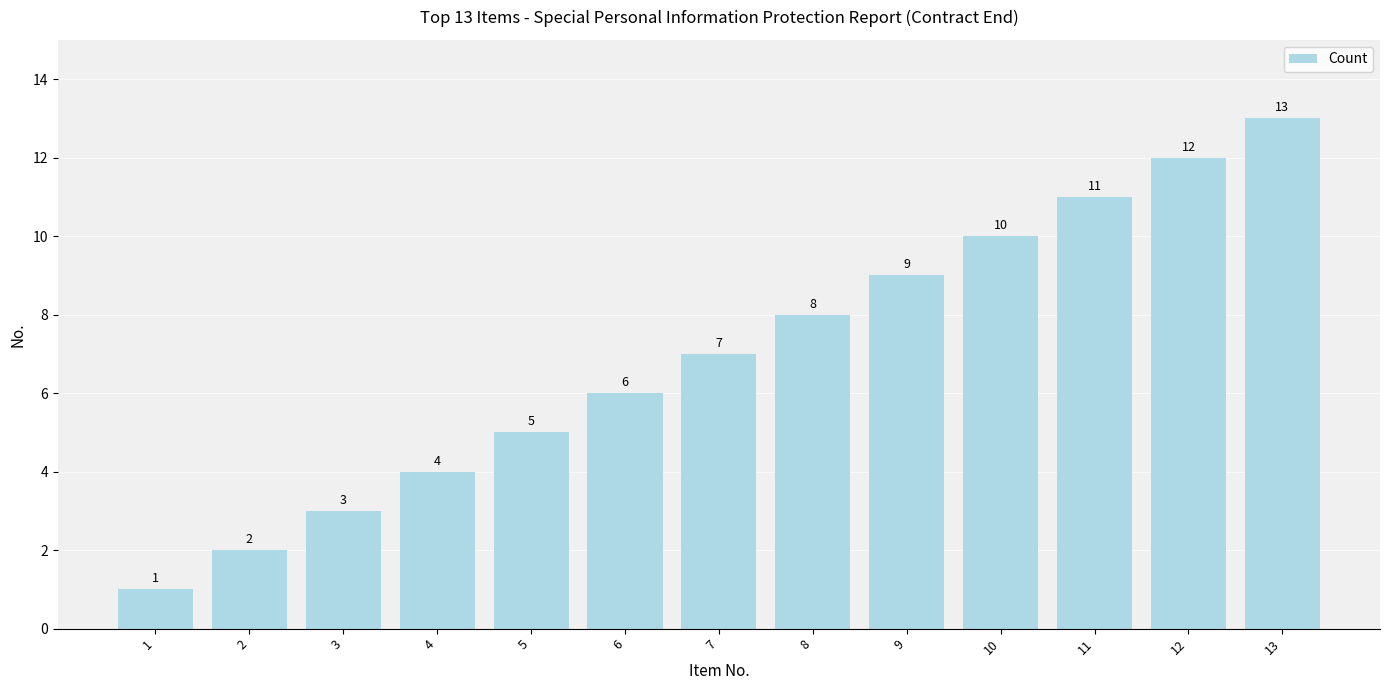

How many values are below 7?

6